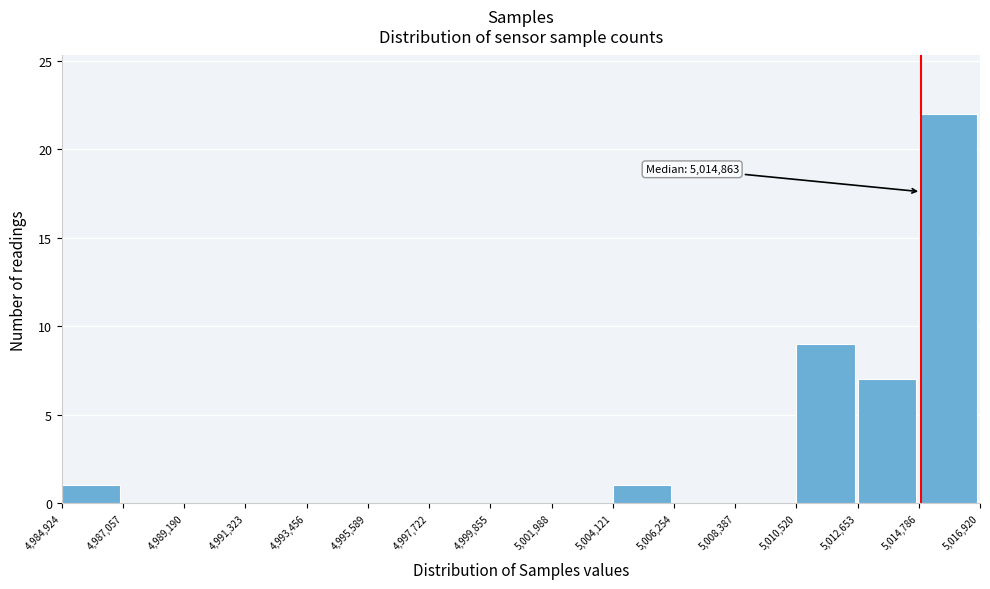

Which range on the x-axis has the tallest bar?

5,014,786 to 5,016,920